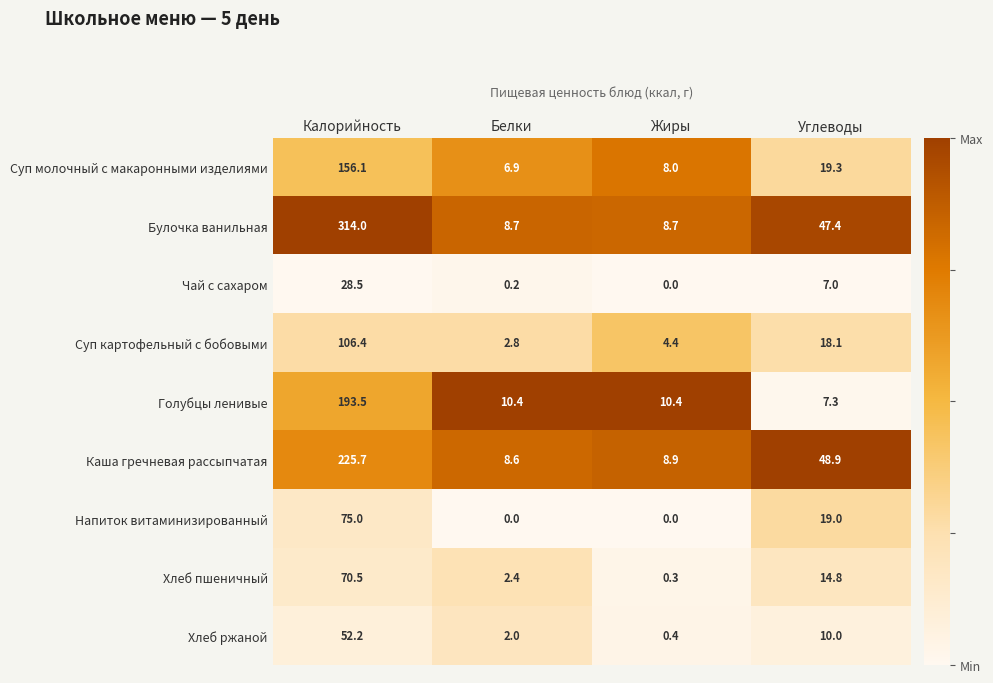

What is the spread (max minus min) of values at Белки?

10.4